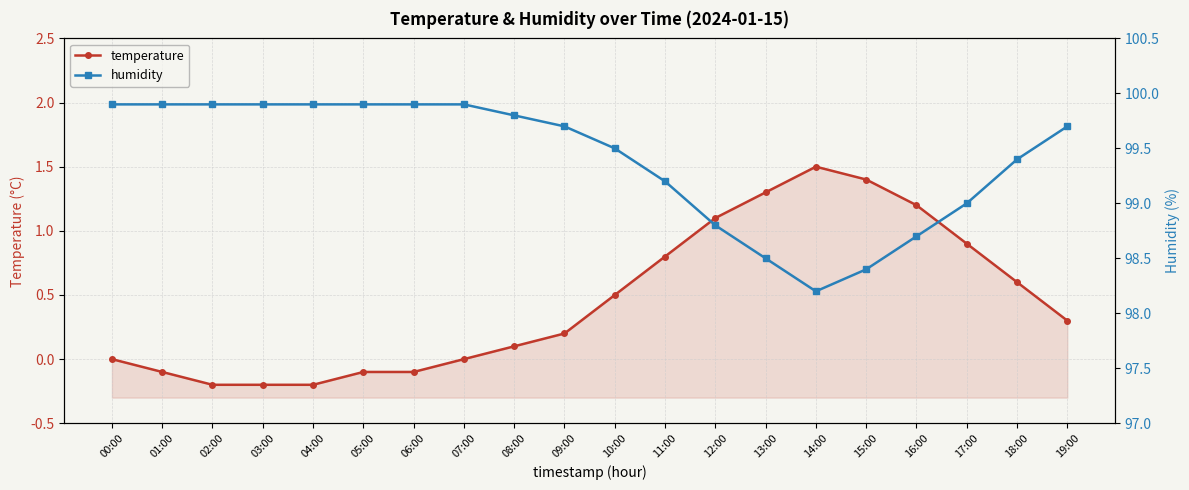

Which series has the largest total across all categories?

humidity